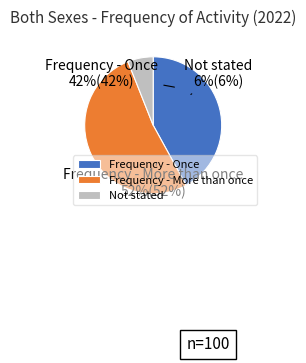

What is the majority slice?

Frequency - More than once